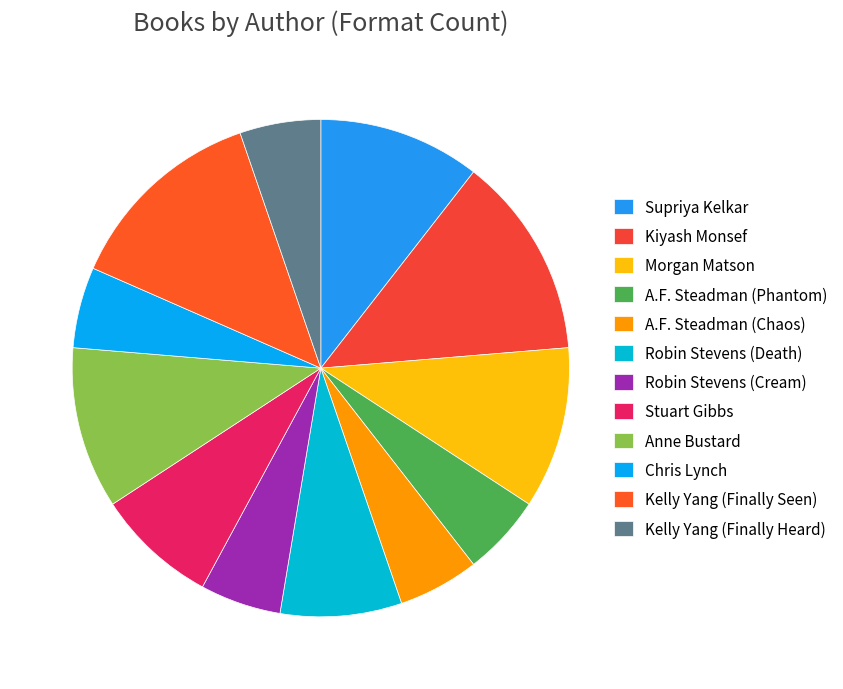

To the nearest percent, what percentage of the pie is Chris Lynch?

5%